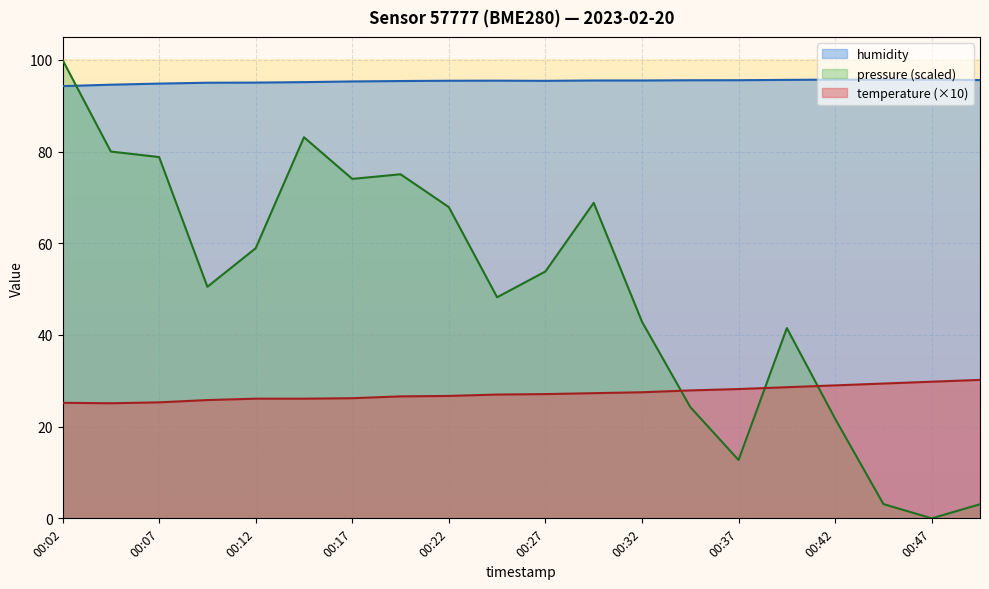

At which label does humidity reach its peak?

00:42